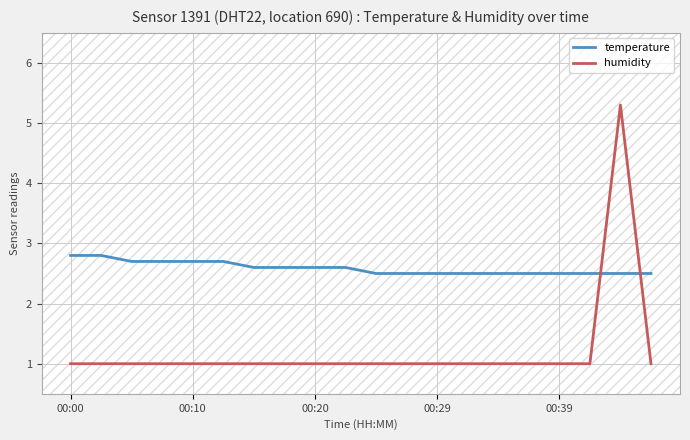

What is the smallest value displayed?

1.0